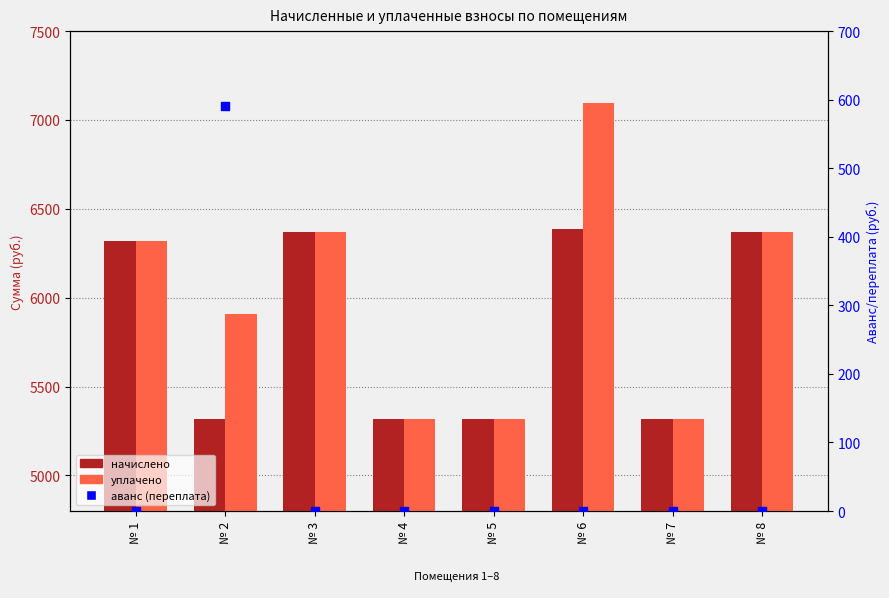

Which series contains the highest Y value?

уплачено